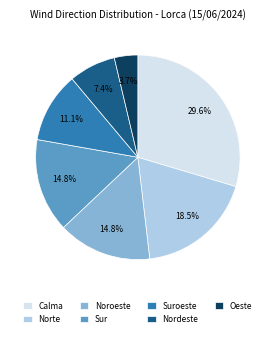

How many segments does this pie chart have?

7